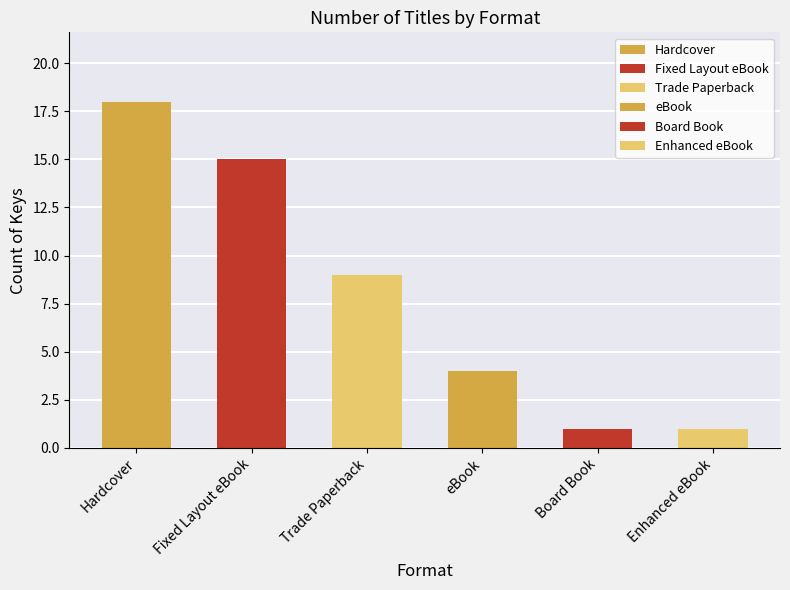

Which label corresponds to the largest value in the chart?

Hardcover